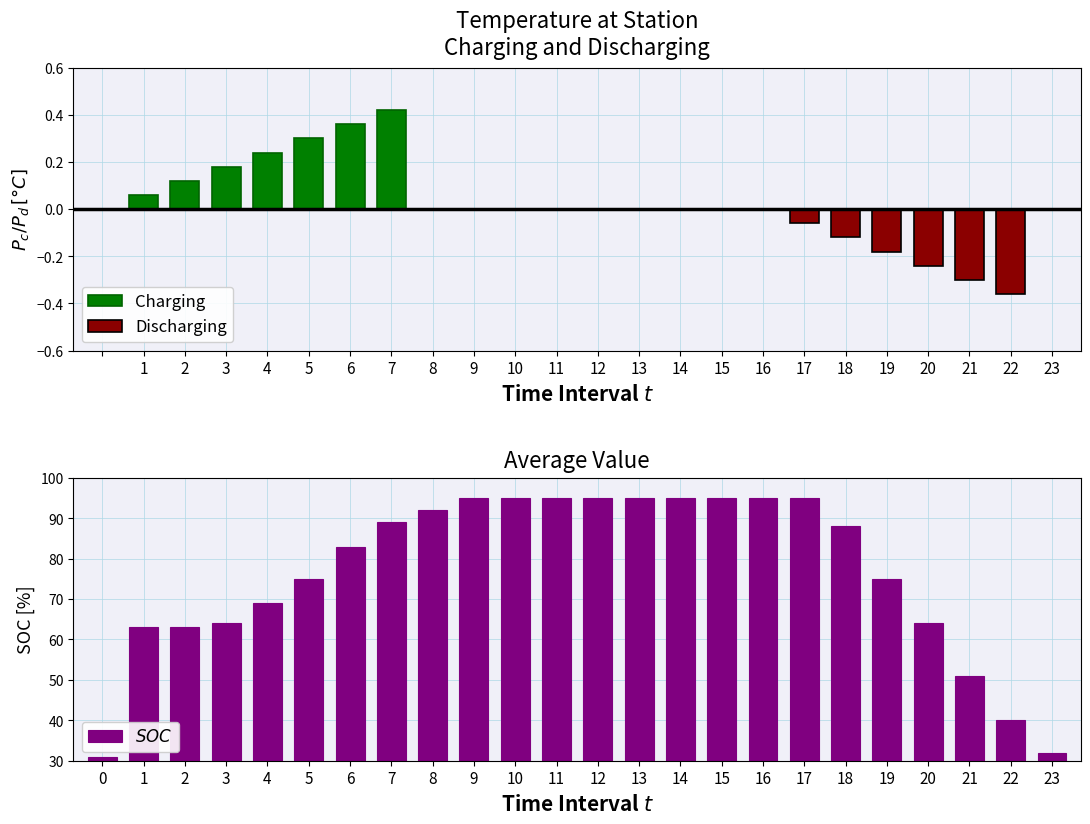

At 8, list the series in order from smallest to largest.

Charging, Discharging, SOC